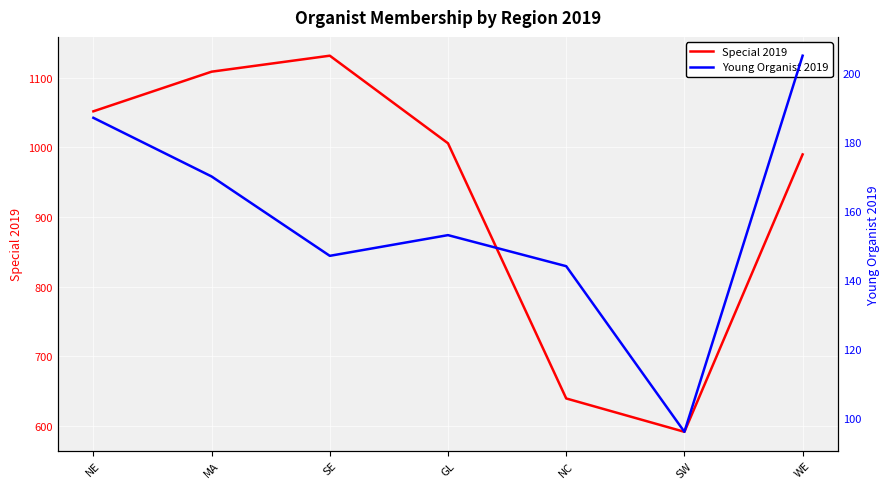

Between MA and SW, which series saw the biggest shift?

Special 2019